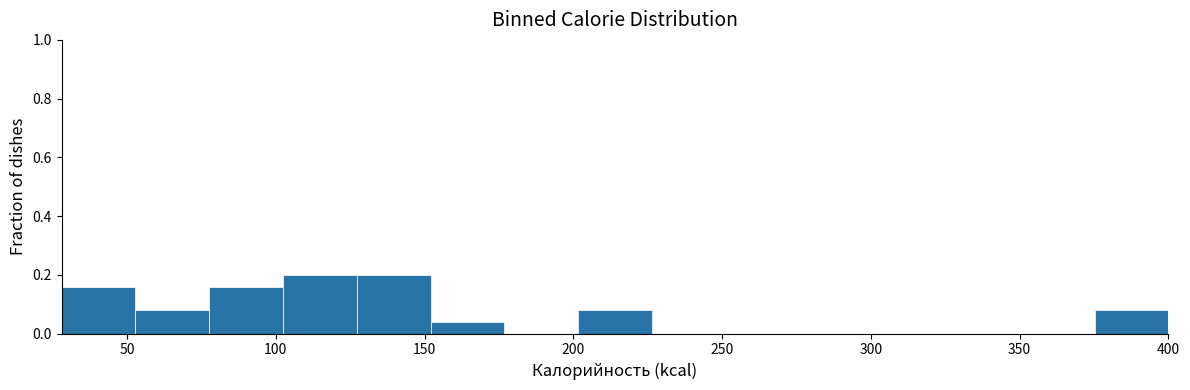

How tall is the bar that spans 150 to 175 on the x-axis? Neither the bar edges nor the heights are printed on the chart, so give them approximately, as read against the axes.

0.04